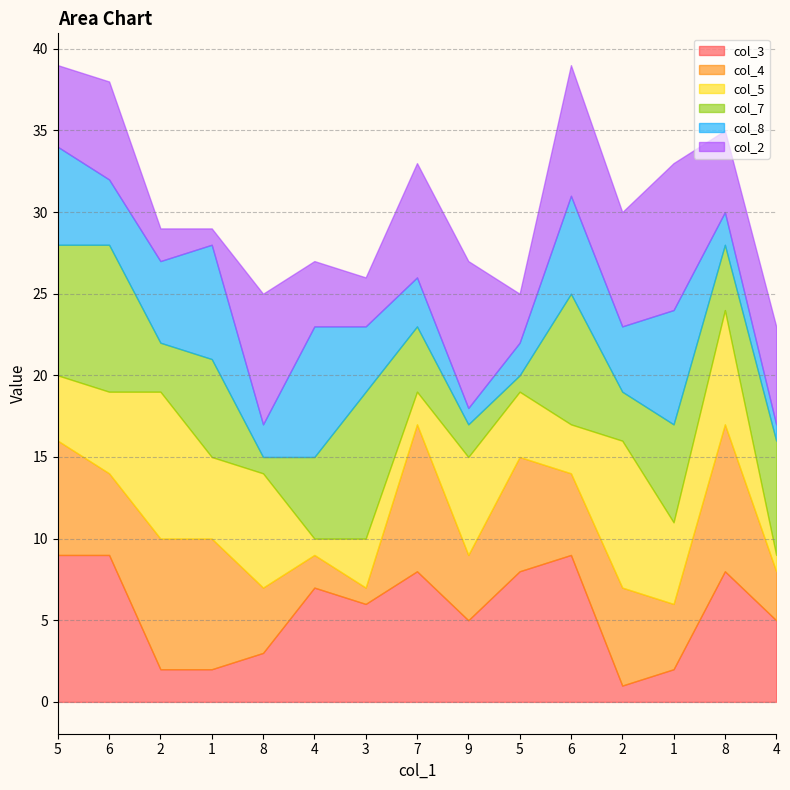

At 1, list the series in order from largest to smallest.

col_4, col_8, col_7, col_5, col_3, col_2